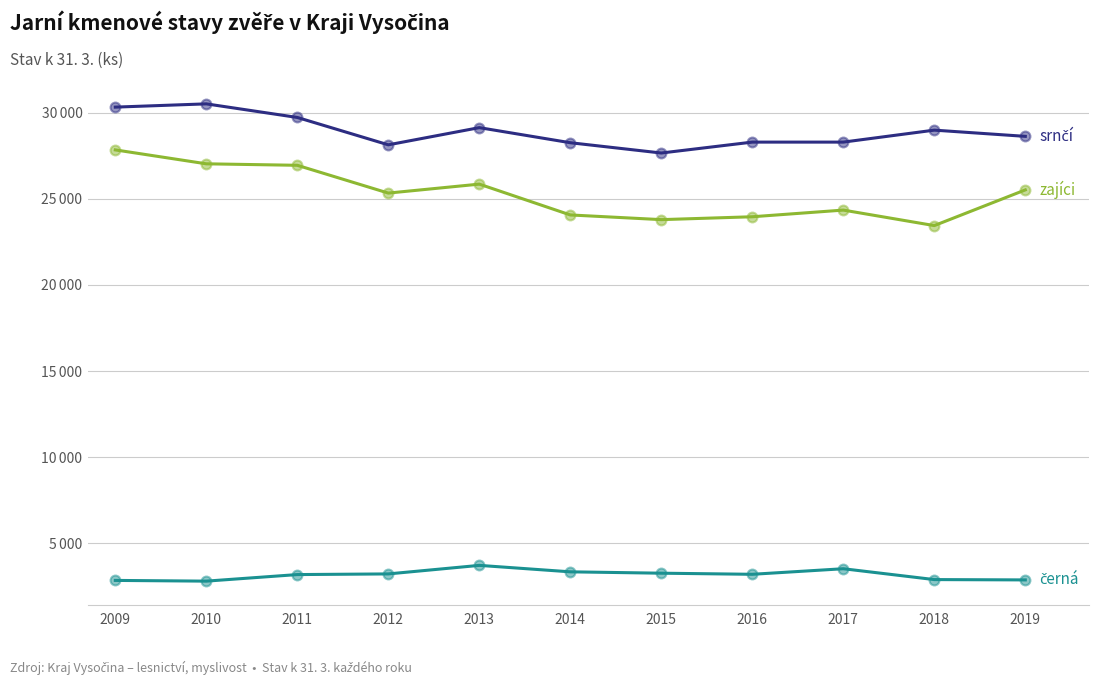

Does the chart have visible grid lines?

Yes